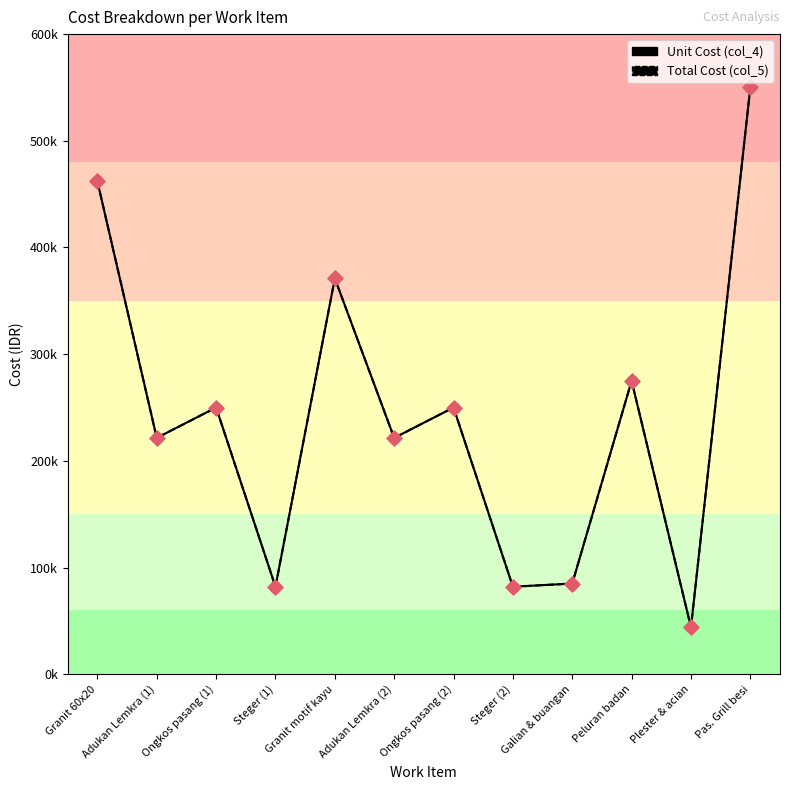

What is the total value across all series at Granit 60x20?

924000